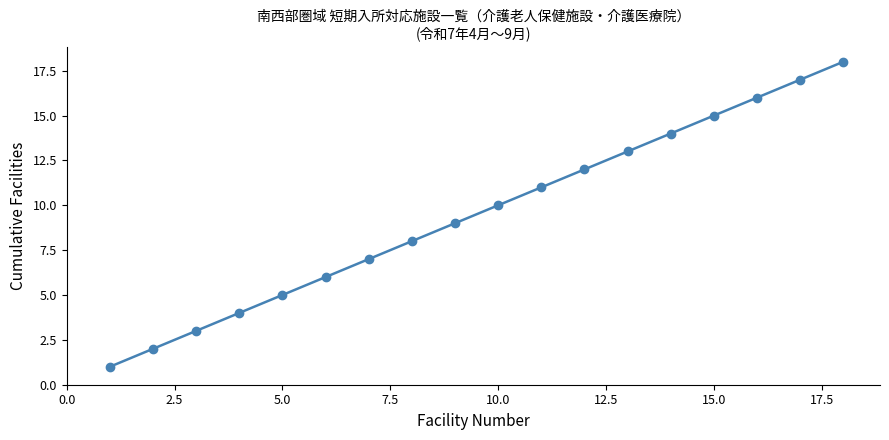

What is the greatest value displayed?

18